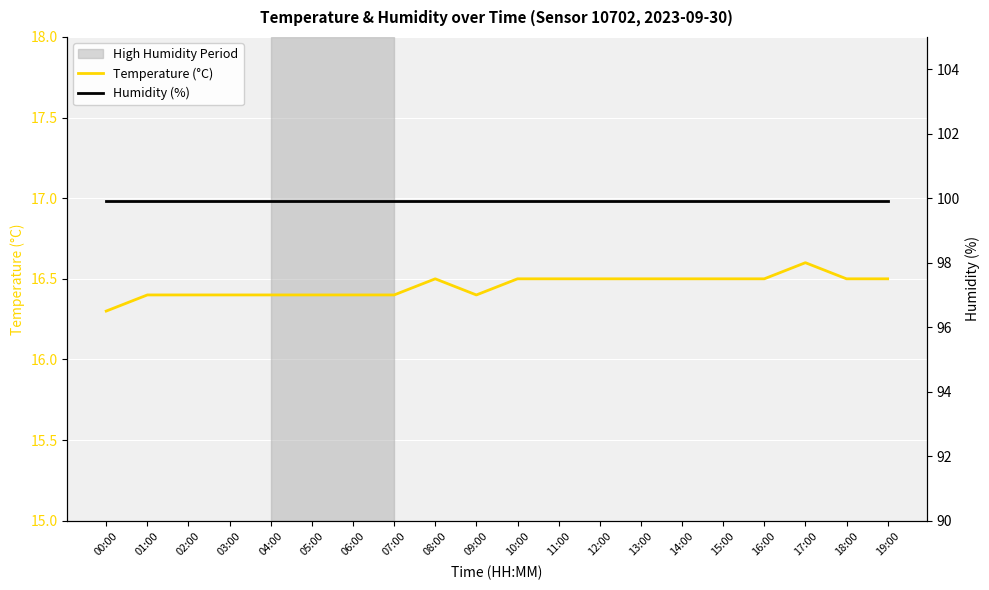

Reading left to right, transcribe all the data shown in this chart.

Temperature (°C): 16.3	16.4	16.4	16.4	16.4	16.4	16.4	16.4	16.5	16.4	16.5	16.5	16.5	16.5	16.5	16.5	16.5	16.6	16.5	16.5
Humidity (%): 99.9	99.9	99.9	99.9	99.9	99.9	99.9	99.9	99.9	99.9	99.9	99.9	99.9	99.9	99.9	99.9	99.9	99.9	99.9	99.9